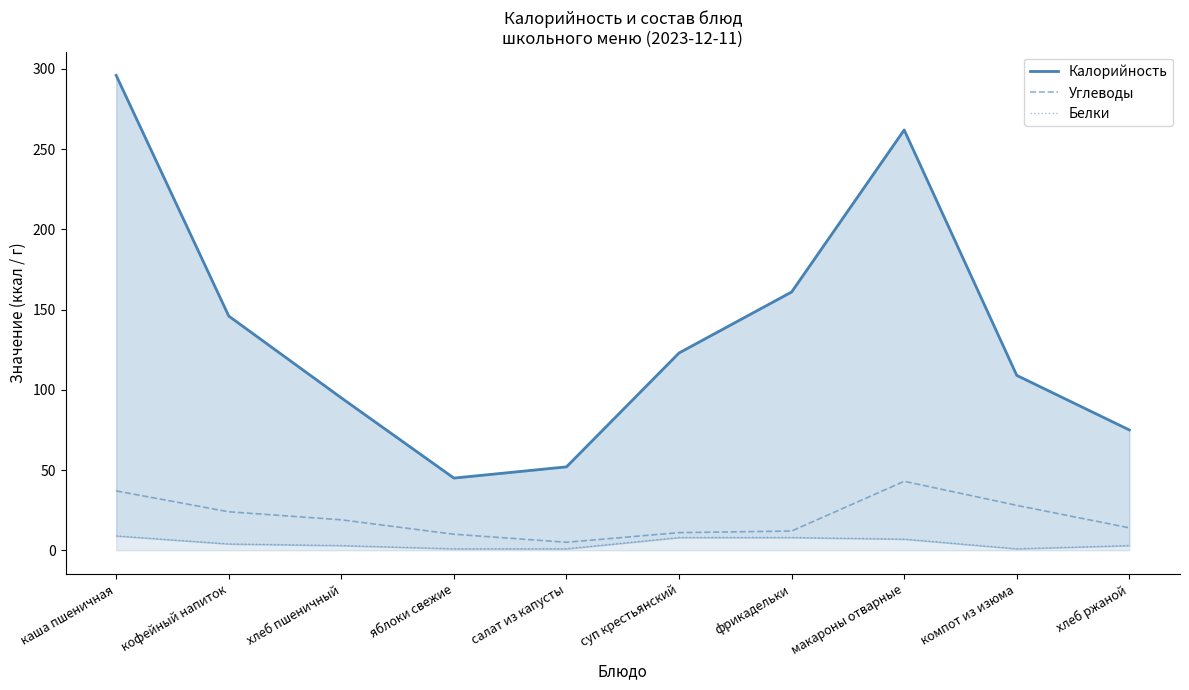

Read the Белки value at макароны отварные.

7